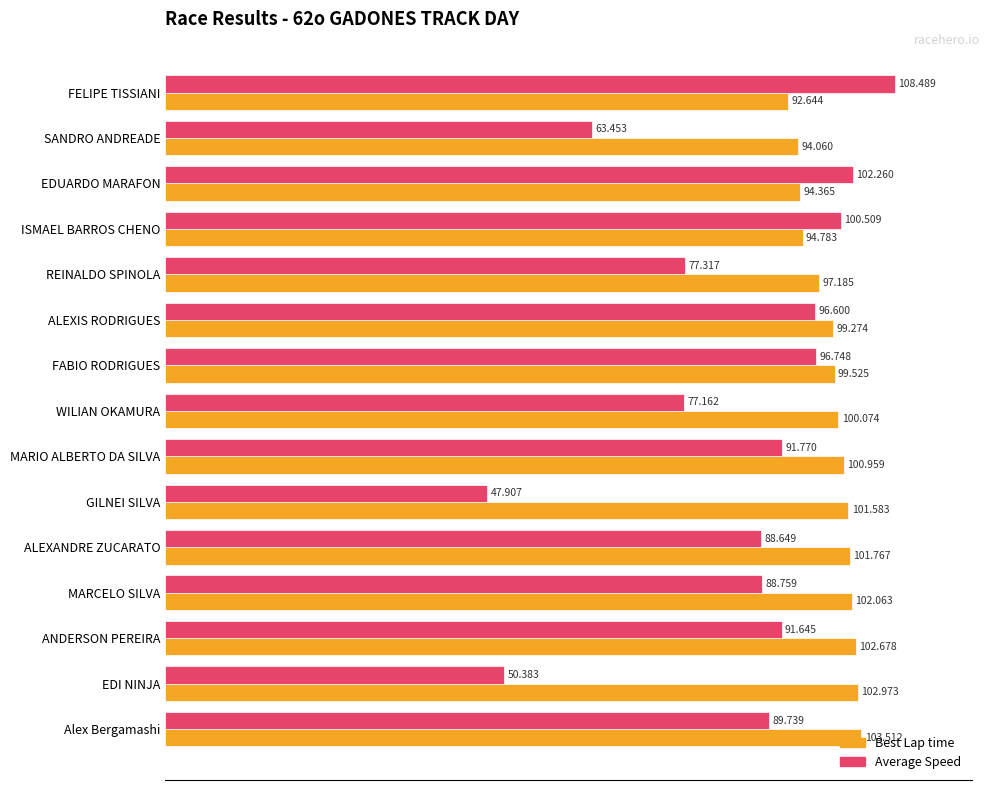

Between ISMAEL BARROS CHENO and ALEXANDRE ZUCARATO, which series saw the biggest shift?

Average Speed